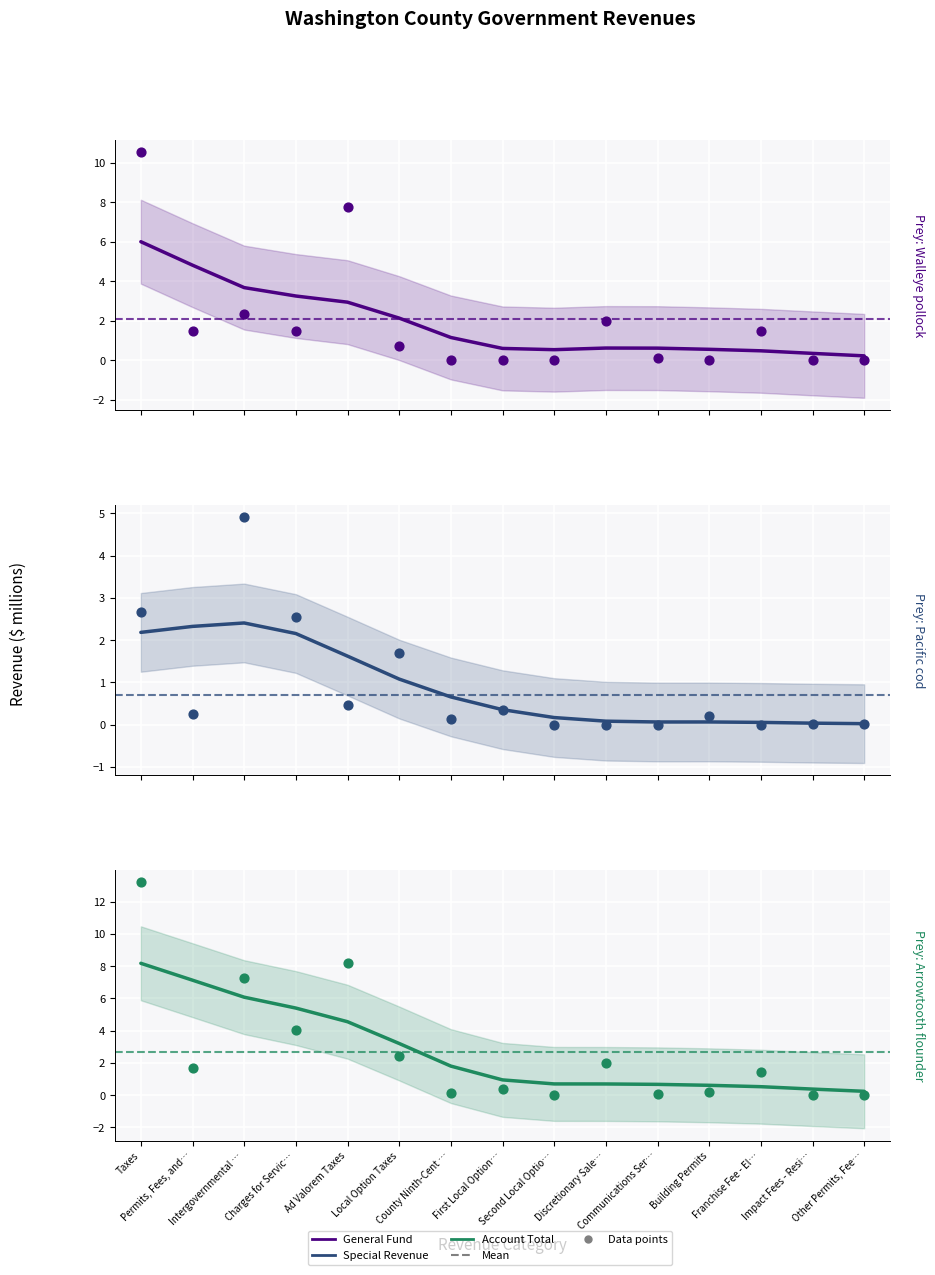

Which series has the largest total across all categories?

Account Total